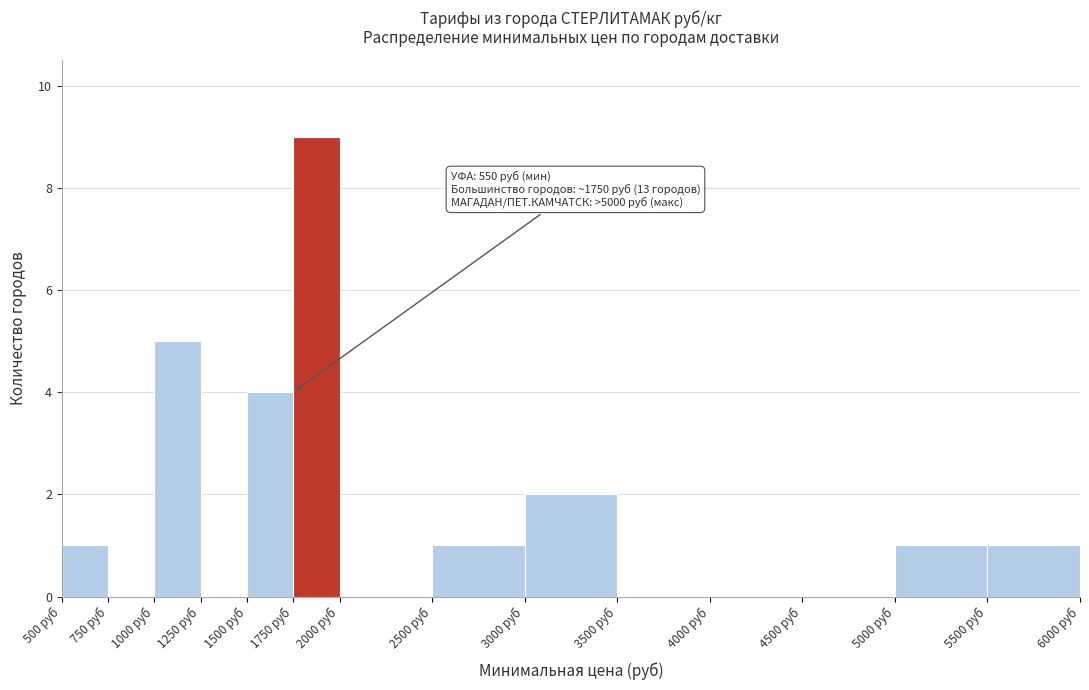

Over which range of the x-axis is the bar tallest?

1750 to 2000